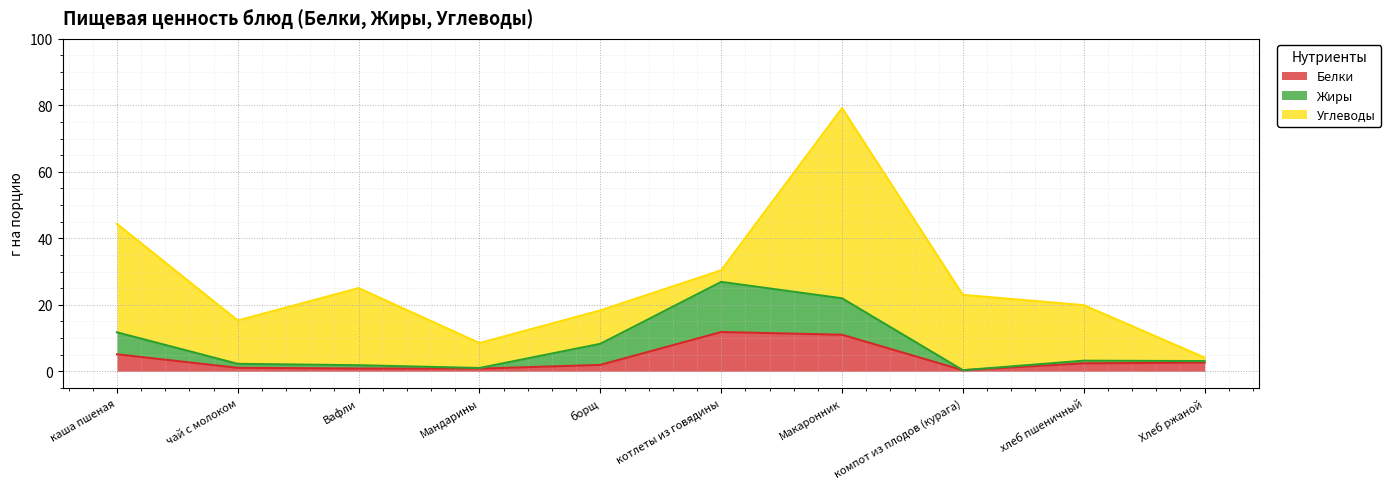

Where does the Жиры series first go above 3?

каша пшеная